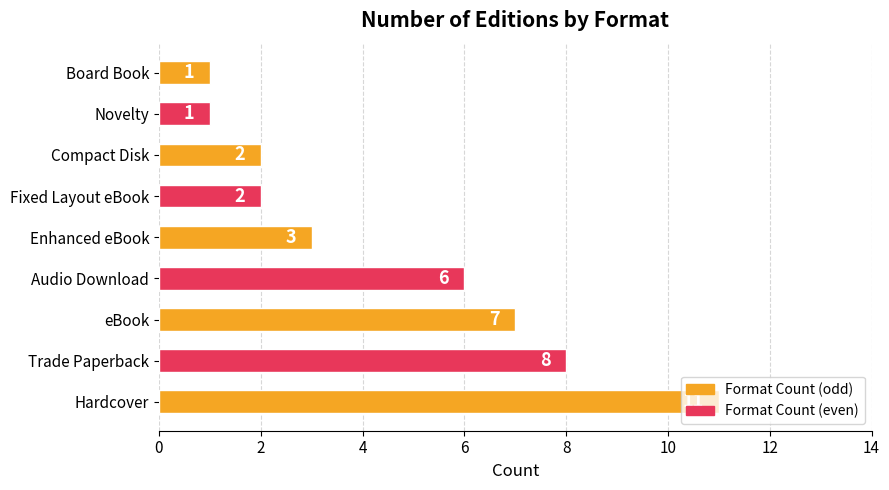

What is the difference between the maximum and minimum values?

10